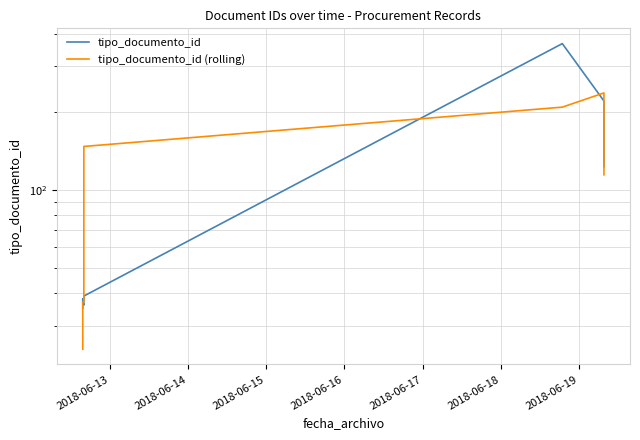

Reading right to left, transcribe all the data shown in this chart.

tipo_documento_id: 123.0	220.0	366.0	39.0	36.0	37.0	38.0	35.0
tipo_documento_id (rolling): 114.3	236.3	208.3	147.0	37.3	37.0	36.7	24.3